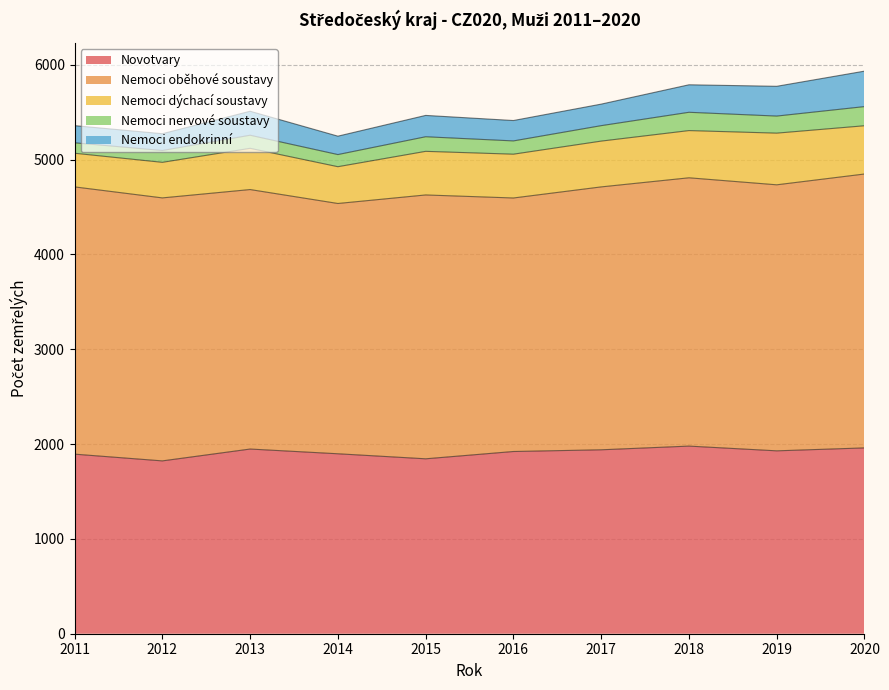

Where does the Nemoci endokrinní series first go above 227?

2013